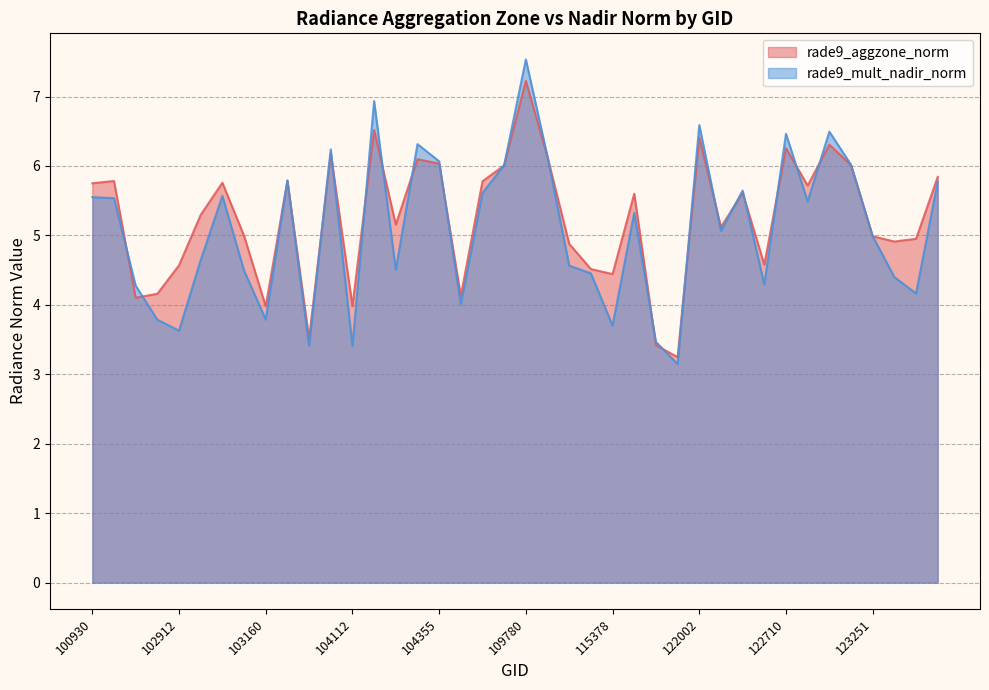

Between 110127 and 103761, which is larger?

103761